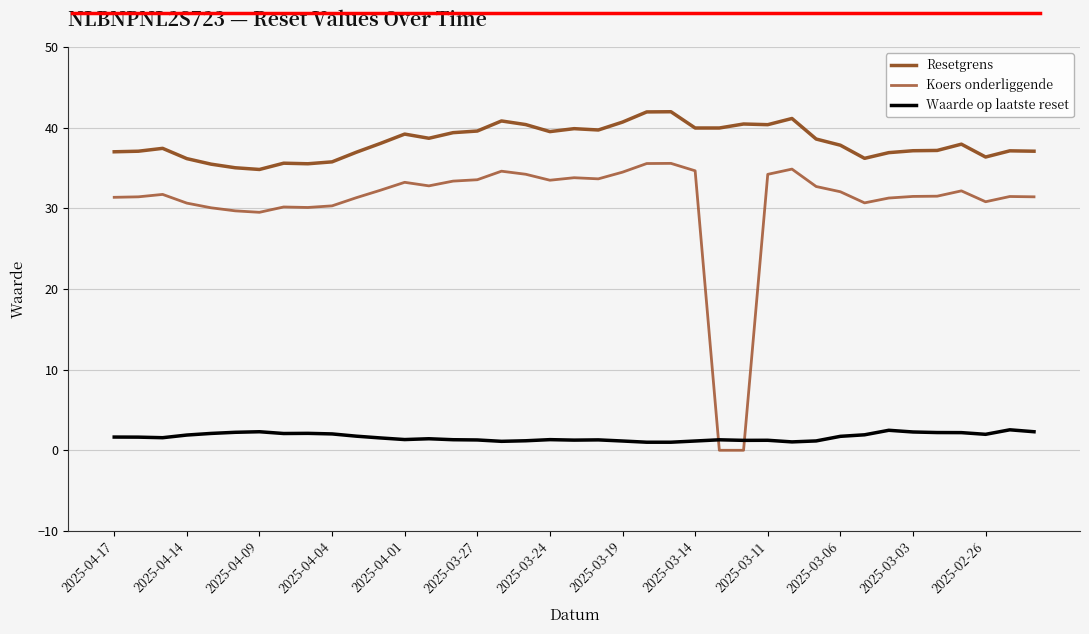

True or false: Waarde op laatste reset and Resetgrens intersect in this chart.

False